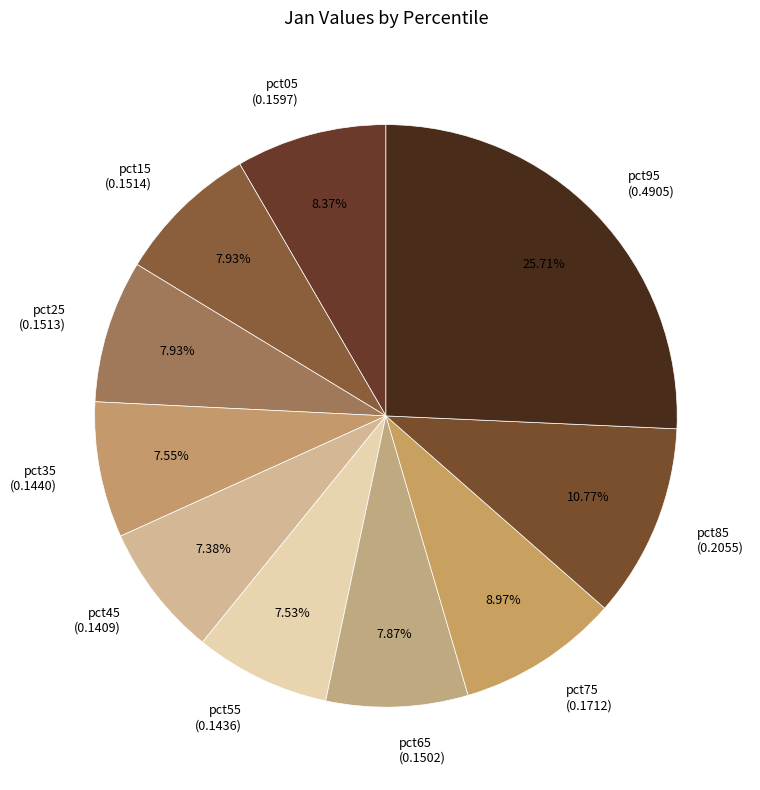

Does pct35 account for over 50% of the chart?

No